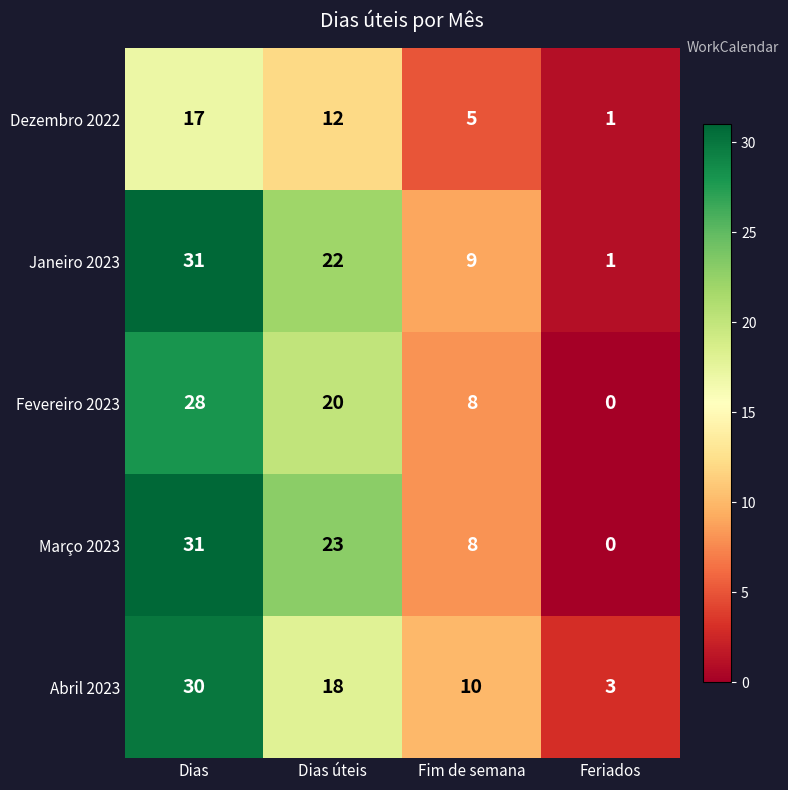

Is it true that Março 2023 equals 8 at Fim de semana?

True